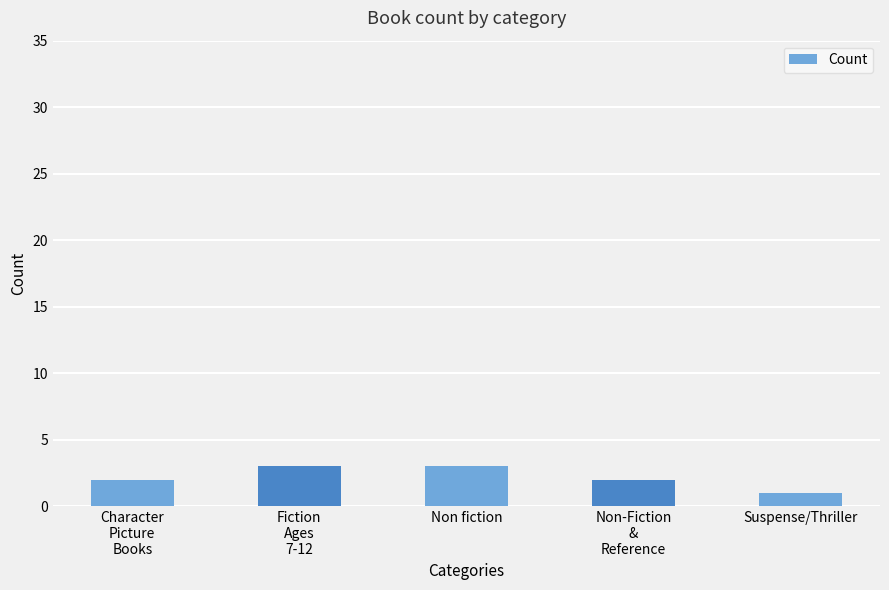

What is the label of the 5th bar from the left?

Suspense/Thriller